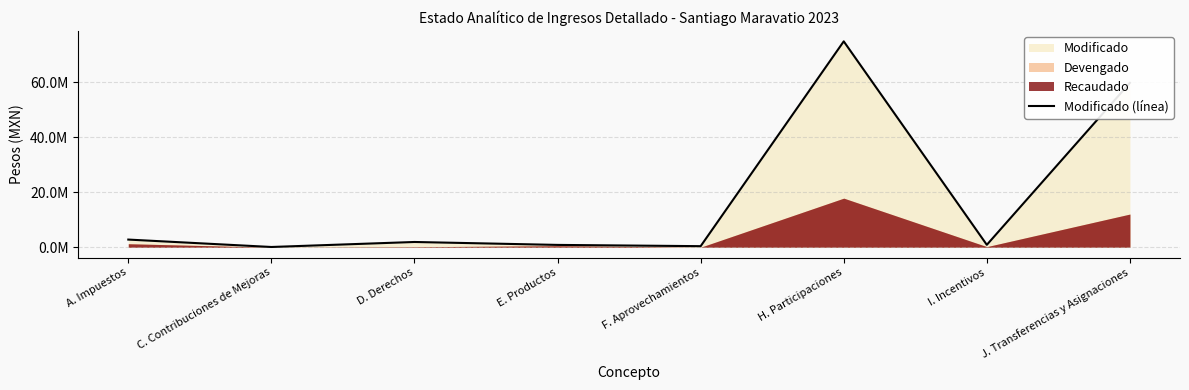

The chart shows a value of 875000.0 at I. Incentivos. True or false?

True